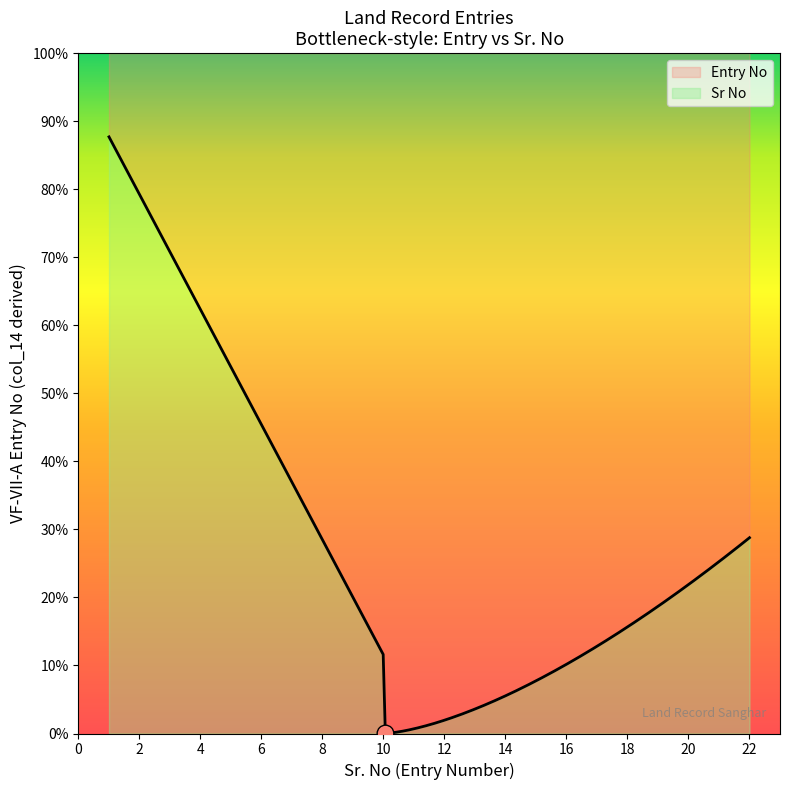

At how many categories does at least one series exceed 11?

9